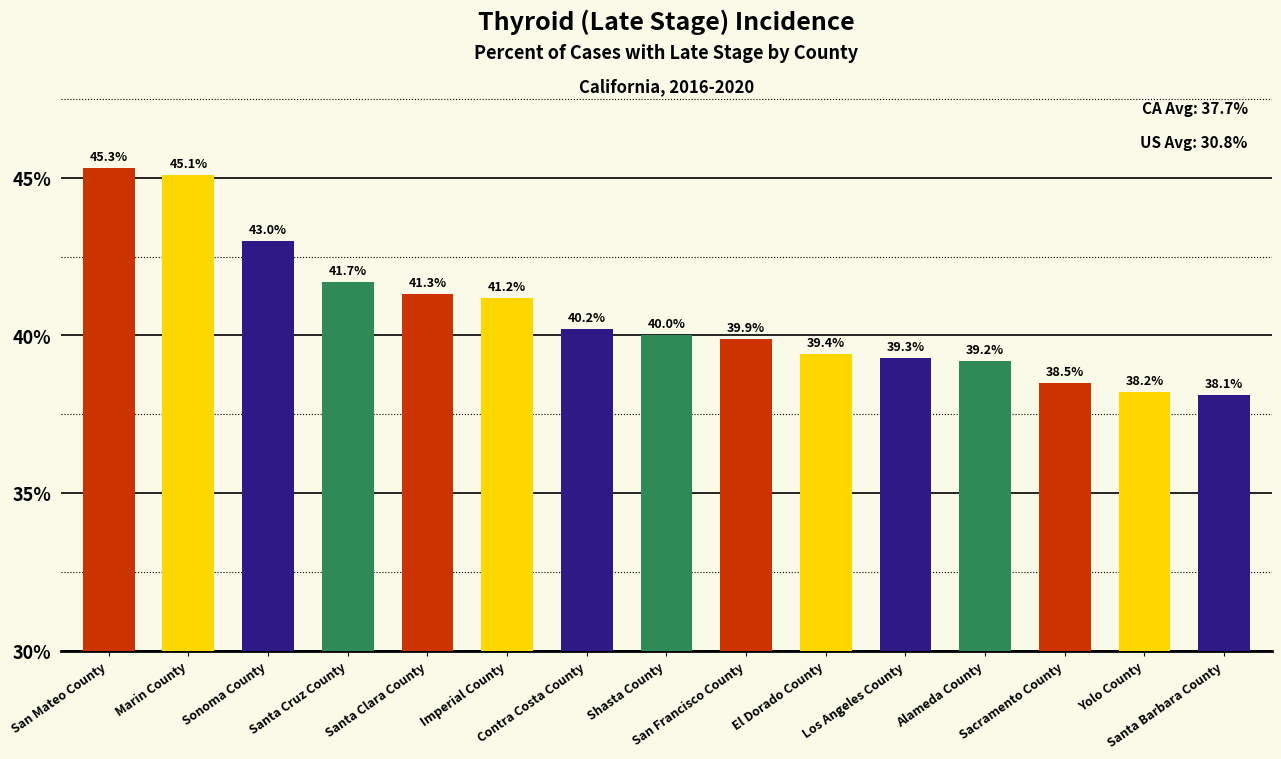

Reading right to left, extract all data points from this chart.

38.1	38.2	38.5	39.2	39.3	39.4	39.9	40.0	40.2	41.2	41.3	41.7	43.0	45.1	45.3